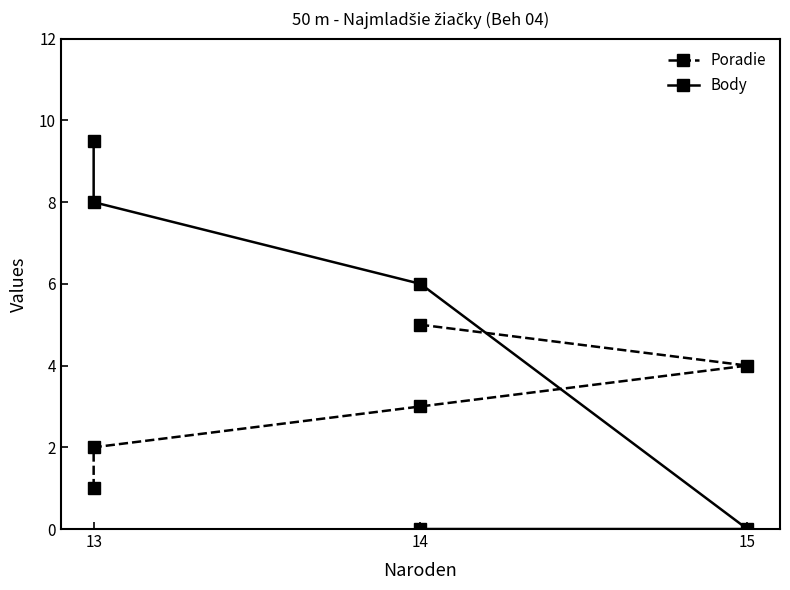

List the series in order of their overall mean, highest first.

Body, Poradie